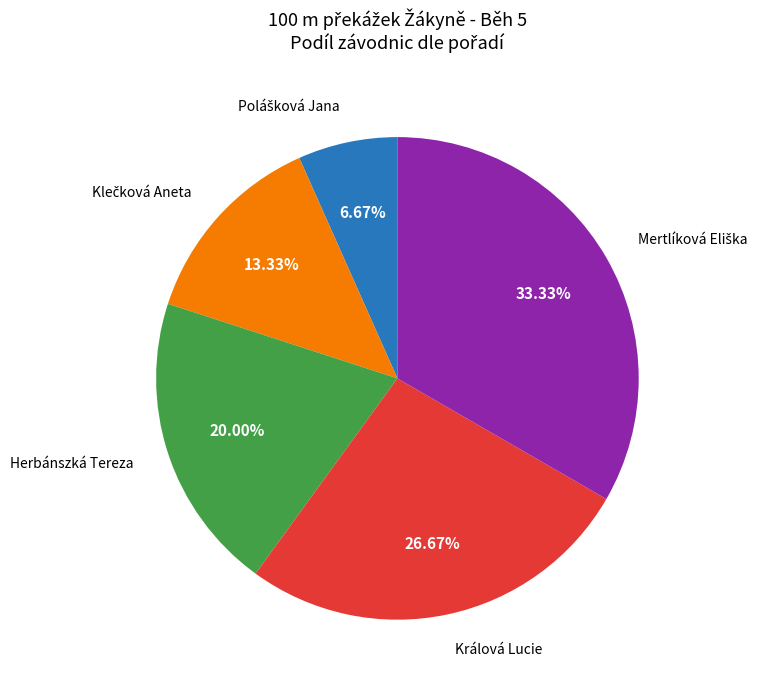

To the nearest percent, what is the difference between the largest and smallest slice percentages?

27%